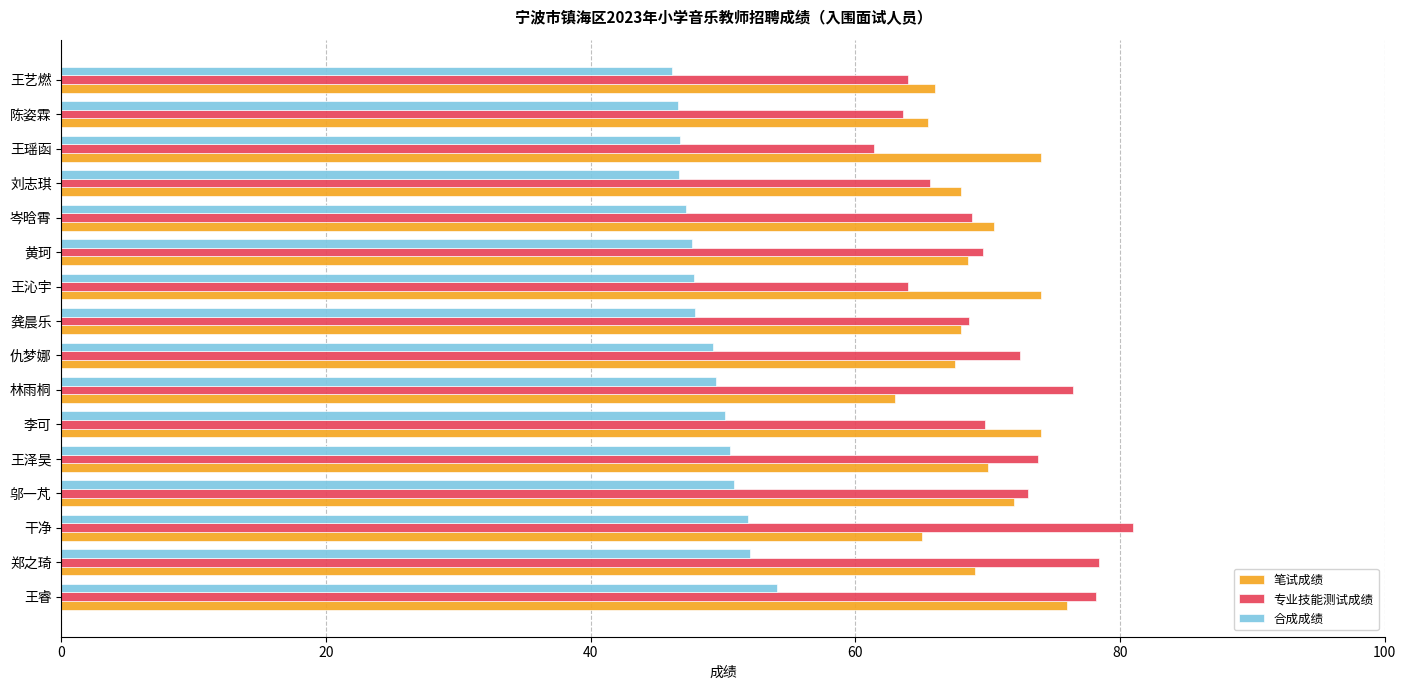

Is it true that 笔试成绩 equals 110.7 at 郑之琦?

False